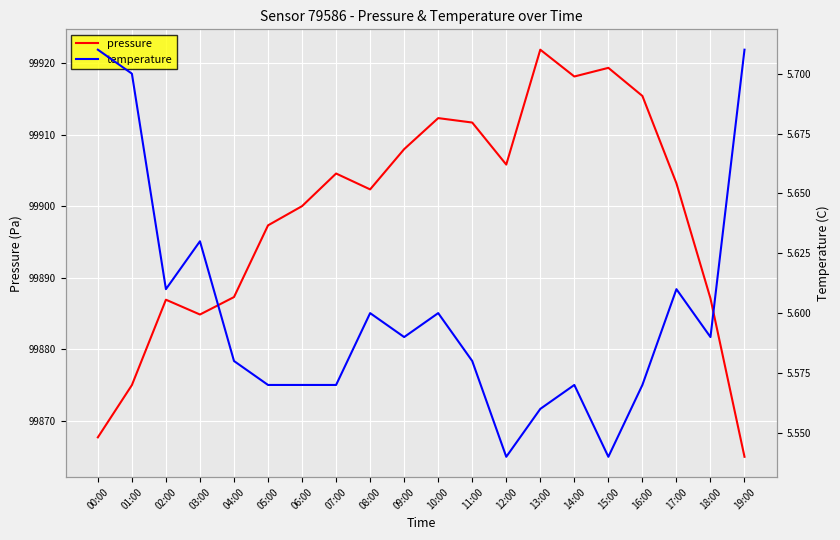

Reading left to right, transcribe all the data shown in this chart.

pressure: 00:00=99867.7	01:00=99875.0	02:00=99886.9	03:00=99884.8	04:00=99887.3	05:00=99897.3	06:00=99900.0	07:00=99904.6	08:00=99902.3	09:00=99908.0	10:00=99912.3	11:00=99911.7	12:00=99905.8	13:00=99921.9	14:00=99918.1	15:00=99919.3	16:00=99915.4	17:00=99903.2	18:00=99887.1	19:00=99864.9
temperature: 00:00=5.7	01:00=5.7	02:00=5.6	03:00=5.6	04:00=5.6	05:00=5.6	06:00=5.6	07:00=5.6	08:00=5.6	09:00=5.6	10:00=5.6	11:00=5.6	12:00=5.5	13:00=5.6	14:00=5.6	15:00=5.5	16:00=5.6	17:00=5.6	18:00=5.6	19:00=5.7